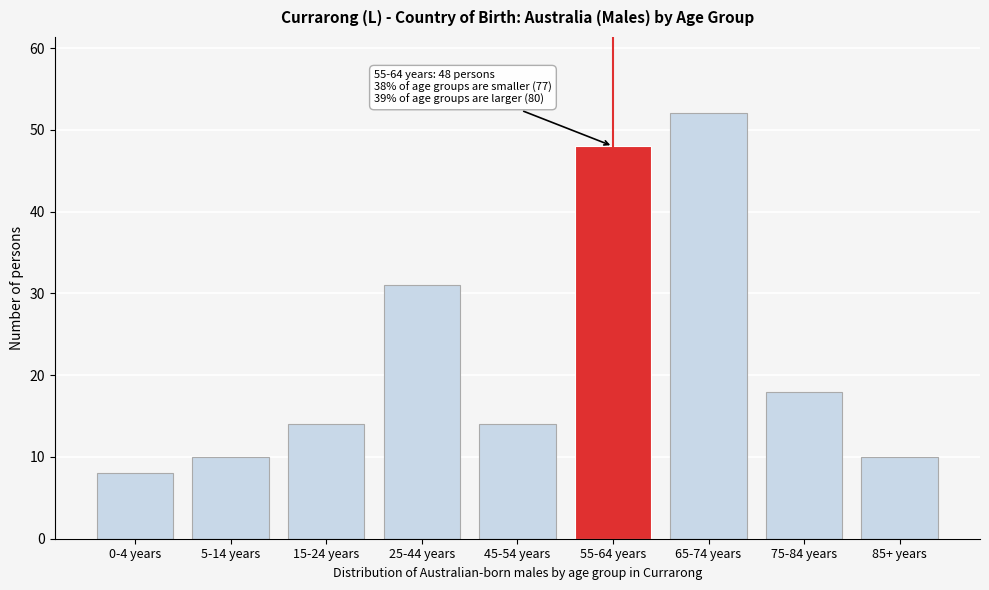

Reading right to left, transcribe all the data shown in this chart.

10	18	52	48	14	31	14	10	8